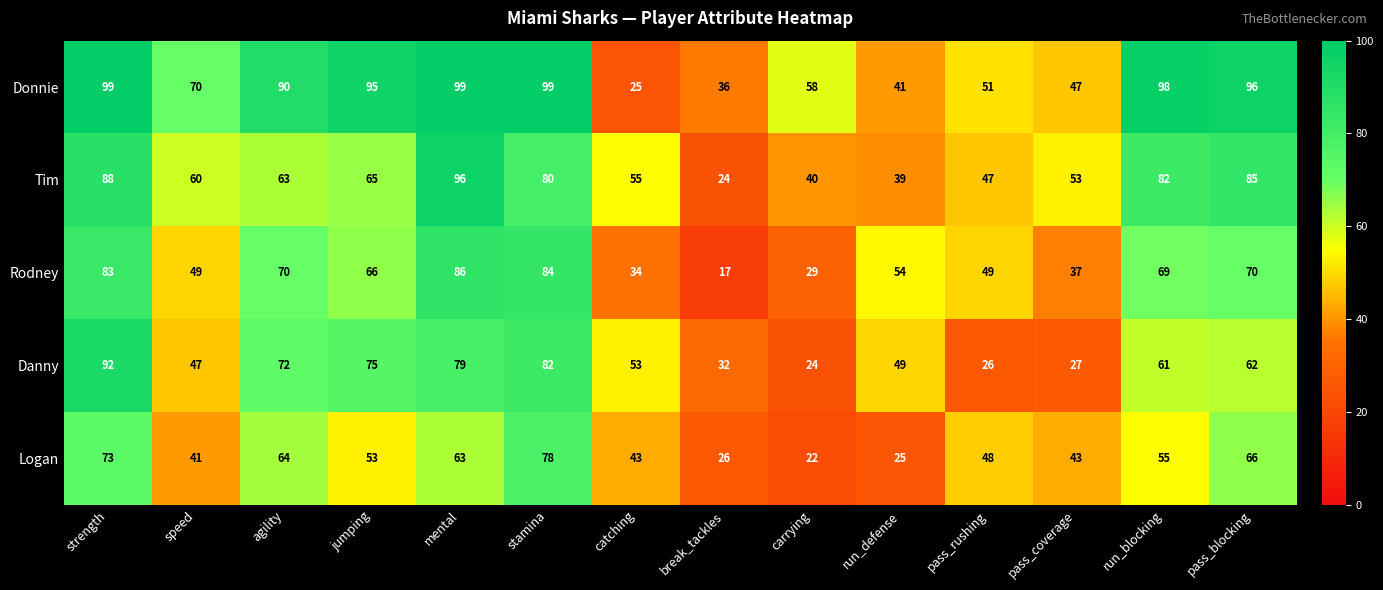

What is the difference between the Donnie values at break_tackles and pass_rushing?

15